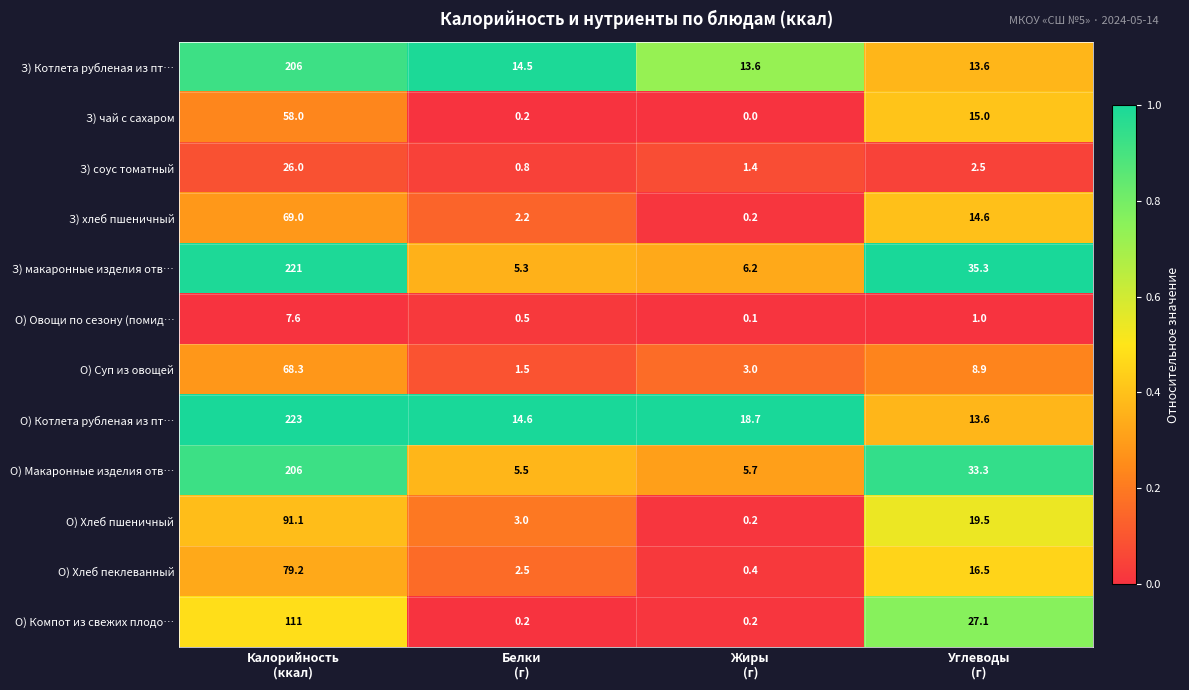

What is the sum of all О) Компот из свежих плодо… values?

138.5